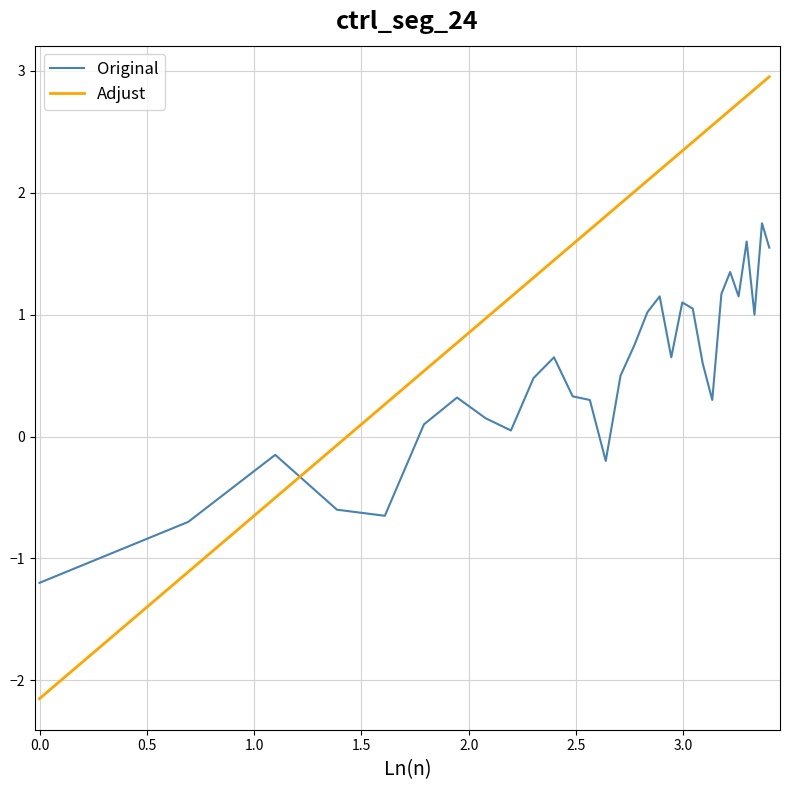

How many intersections are there between Adjust and Original?

1